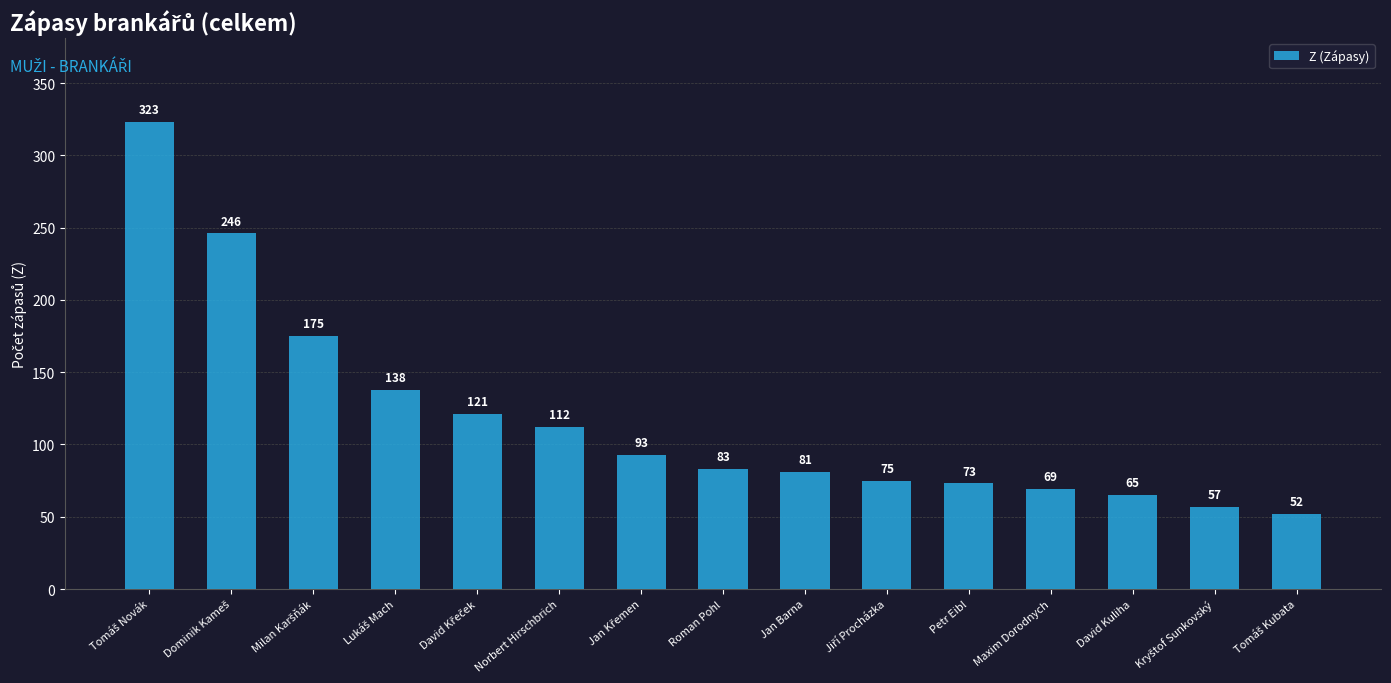

What is the smallest value displayed?

52